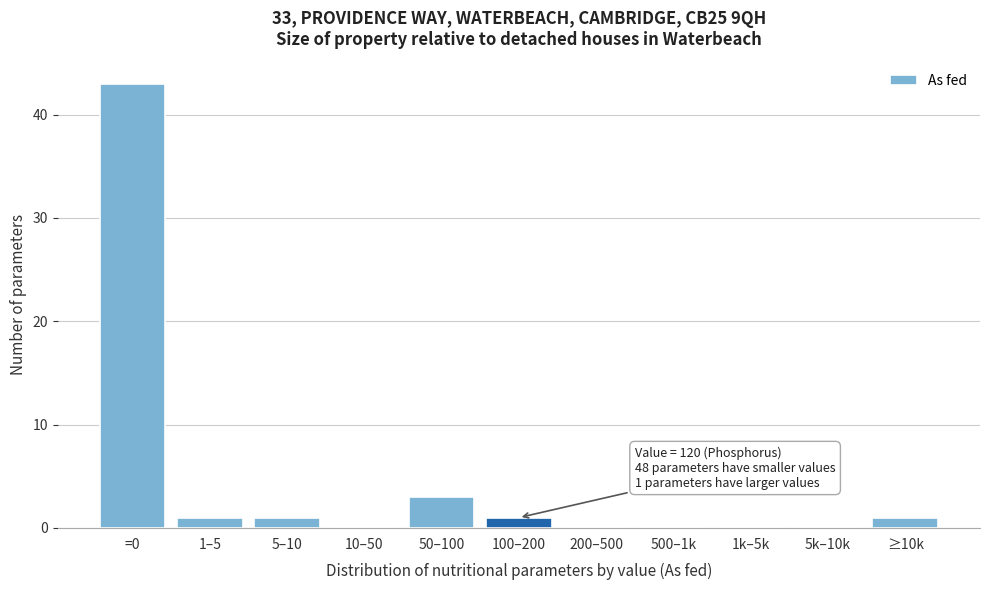

What is the change in value from 200–500 to ≥10k?

+1